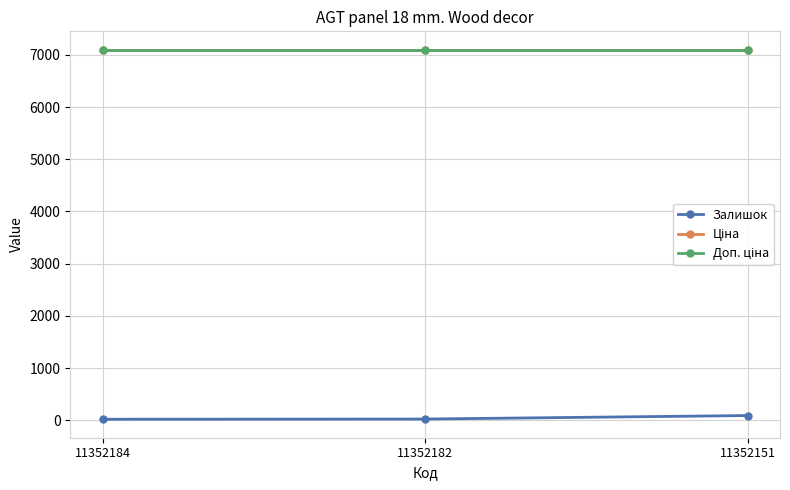

What is the value of the Ціна point at the 1st from the left?

7098.8